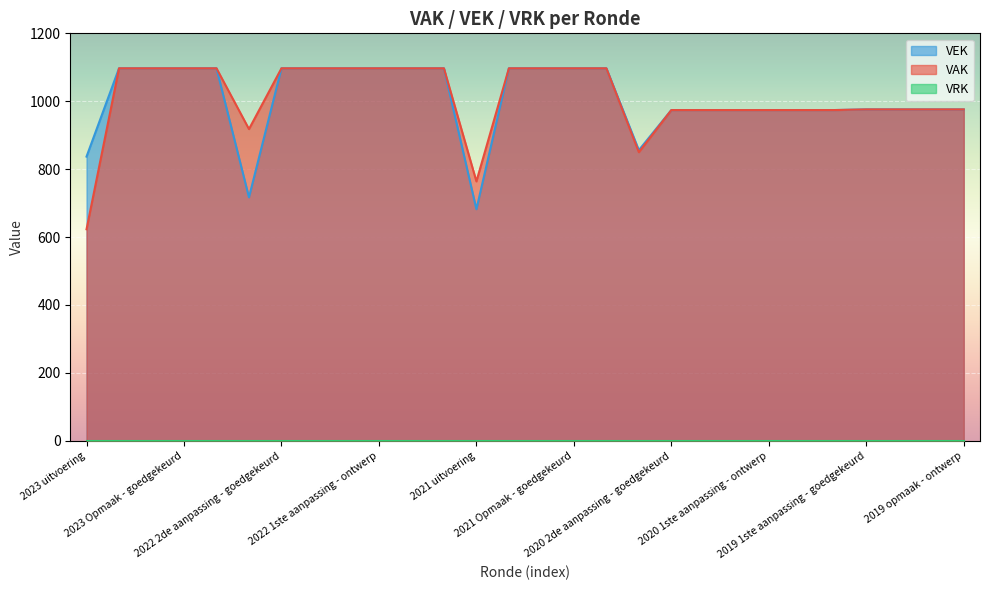

Reading left to right, what are all the values shown in this chart?

VAK: 623	1097	1097	1097	1097	918	1097	1097	1097	1097	1097	1097	764	1097	1097	1097	1097	850	974	974	974	974	974	974	976	976	976	976
VEK: 837	1097	1097	1097	1097	717	1097	1097	1097	1097	1097	1097	682	1097	1097	1097	1097	856	974	974	974	974	974	974	976	976	976	976